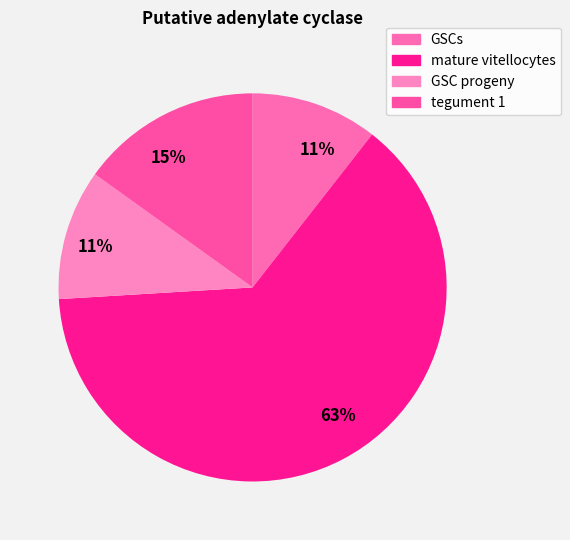

Count the number of slices in the pie.

4